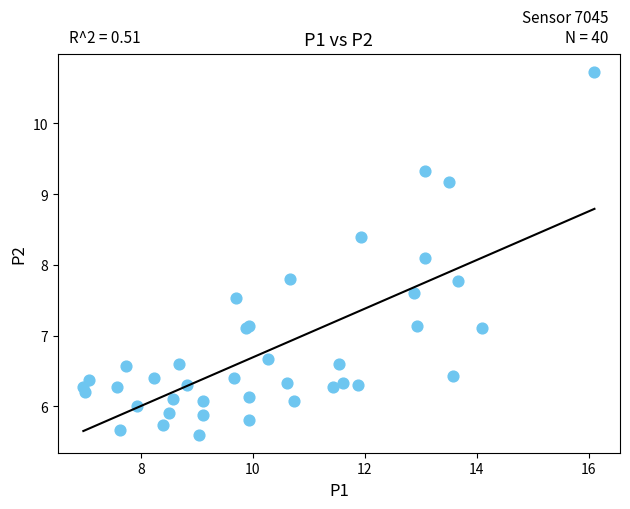

What Y value in the scatter plot is closest to 8?

8.1